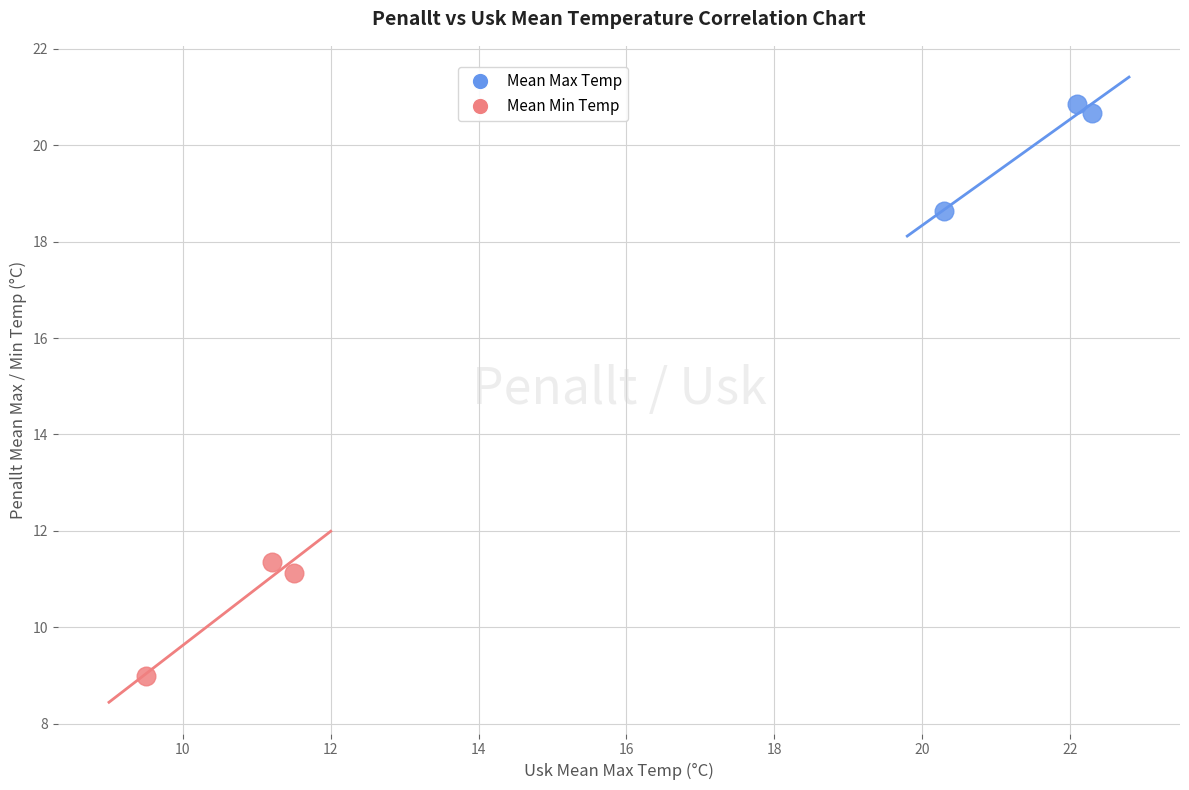

Which series reaches the maximum Y coordinate?

Mean Max Temp